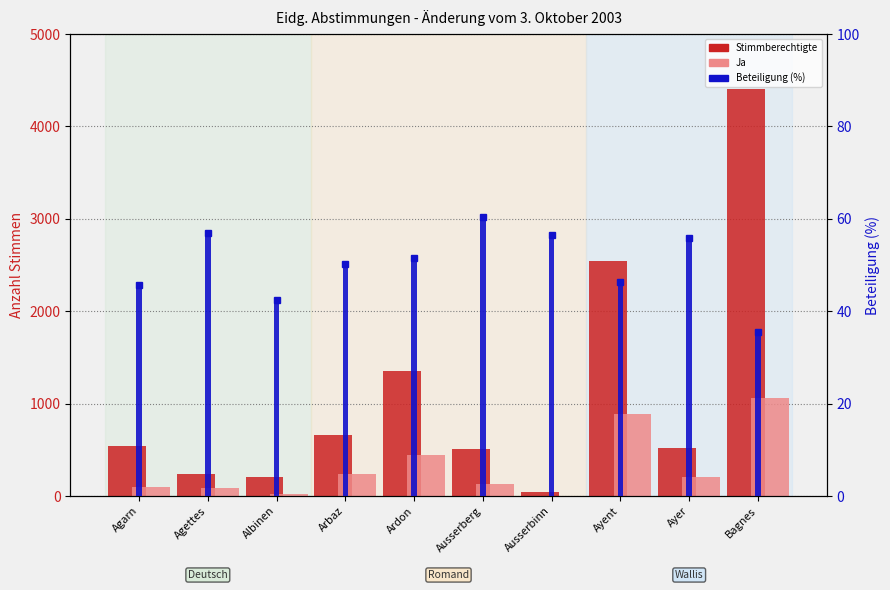

How many bars are there in total?

30